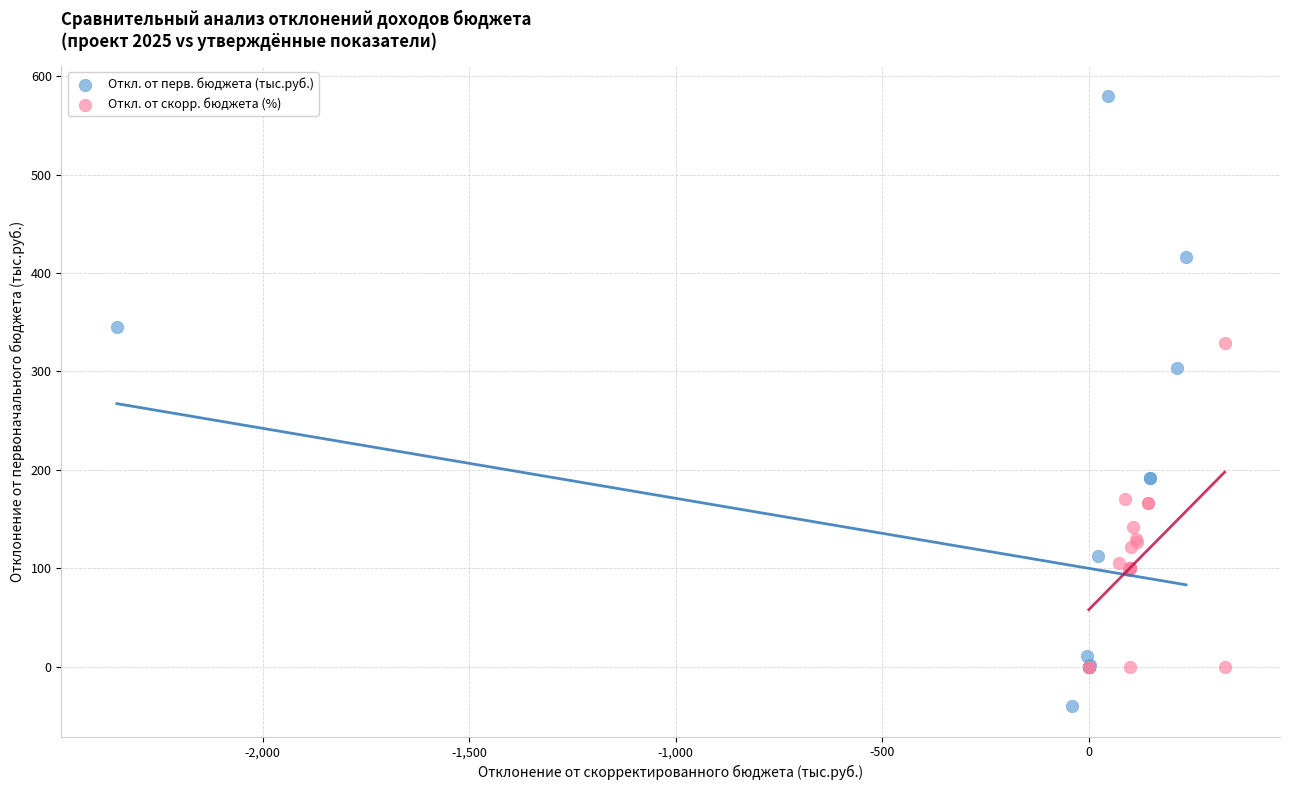

Which series contains the lowest Y value?

Откл. от перв. бюджета (тыс.руб.)